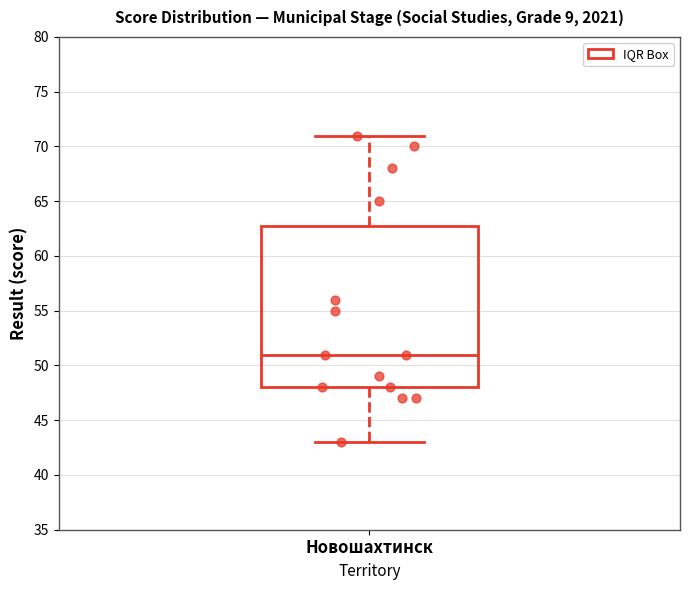

Read this box plot against the y-axis: the position of the median line, the range covered by the box, and the ends of both whiskers. The values are not printed on the chart, so give them approximately, as read against the axis.

median 51, box 48 to 63, whiskers 43 to 71